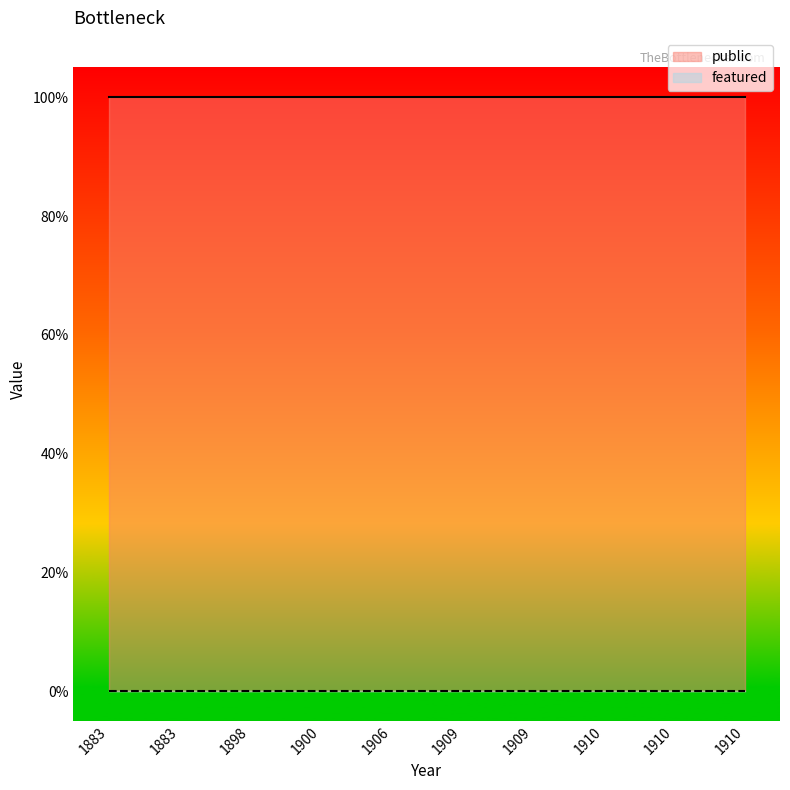

Rank the series by their average value, from lowest to highest.

featured, public